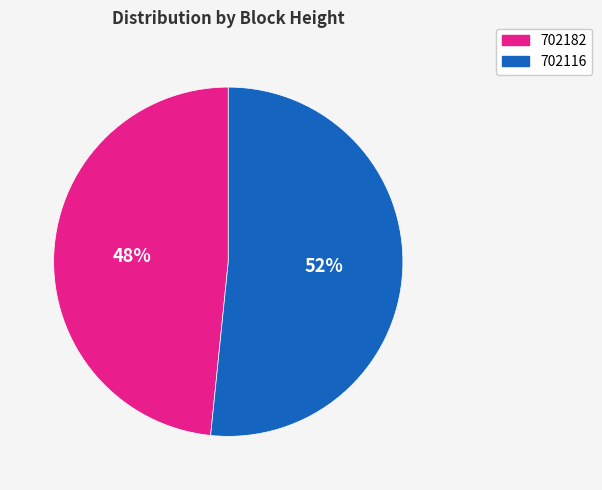

How many segments does this pie chart have?

2